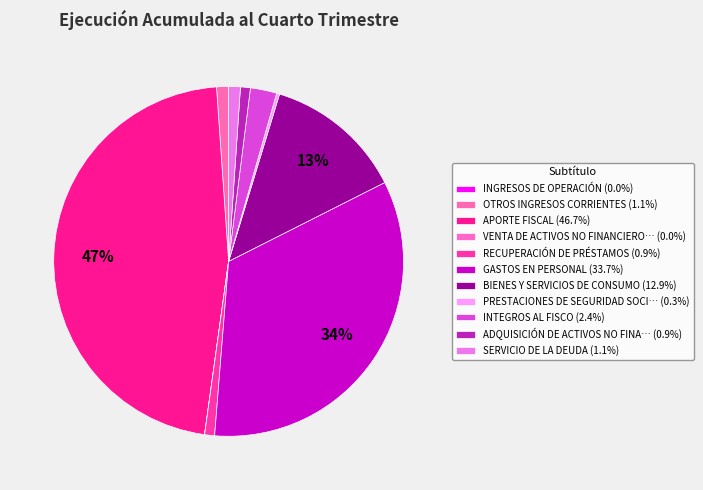

How many slices are in this pie chart?

11